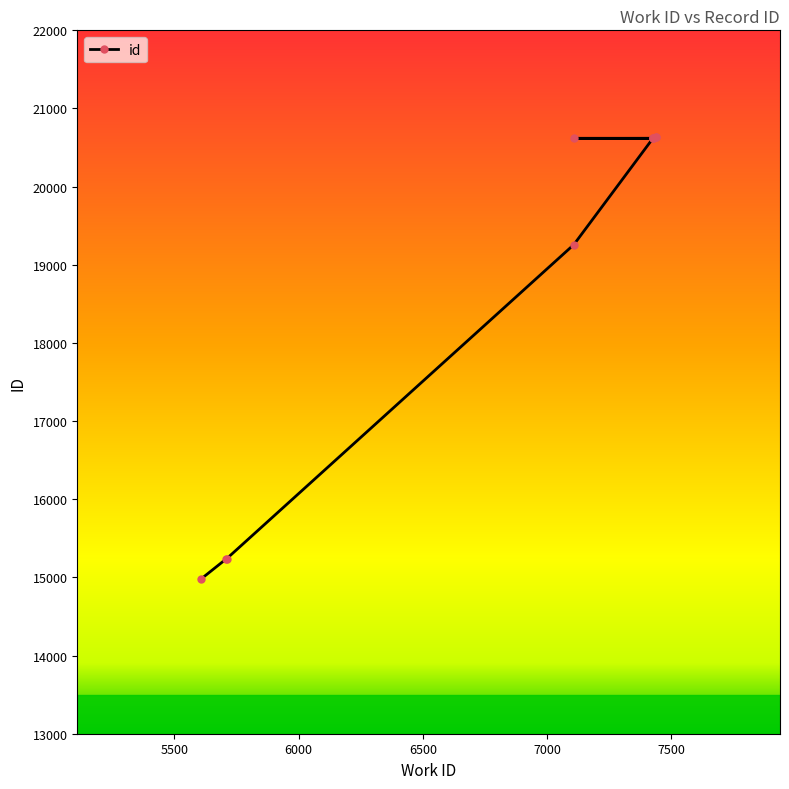

What is the value of the 5th point from the left?

20616